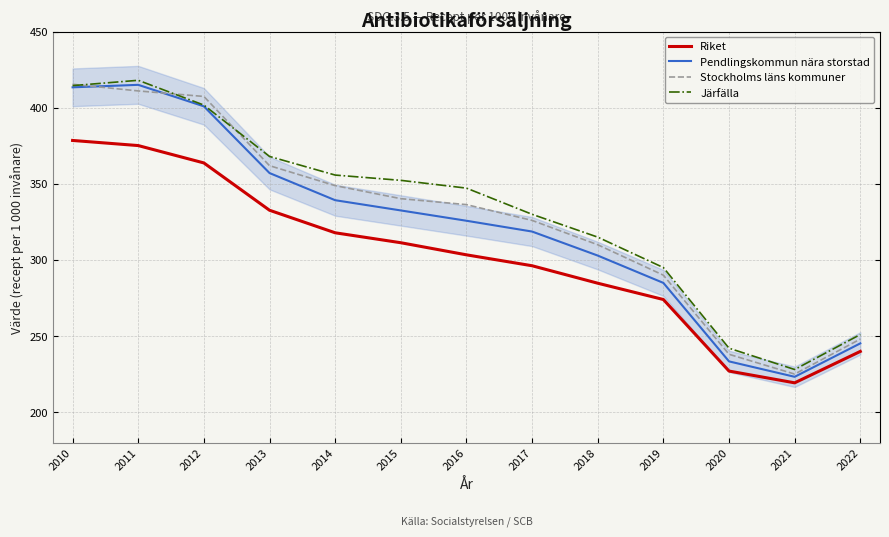

True or false: Riket has more than 1 interior local peaks.

False